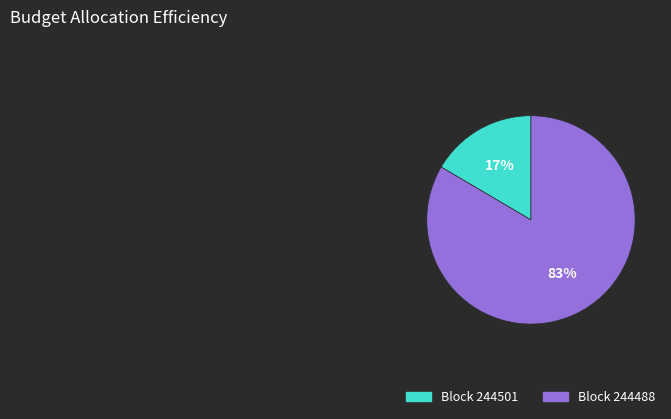

How many slices are in this pie chart?

2